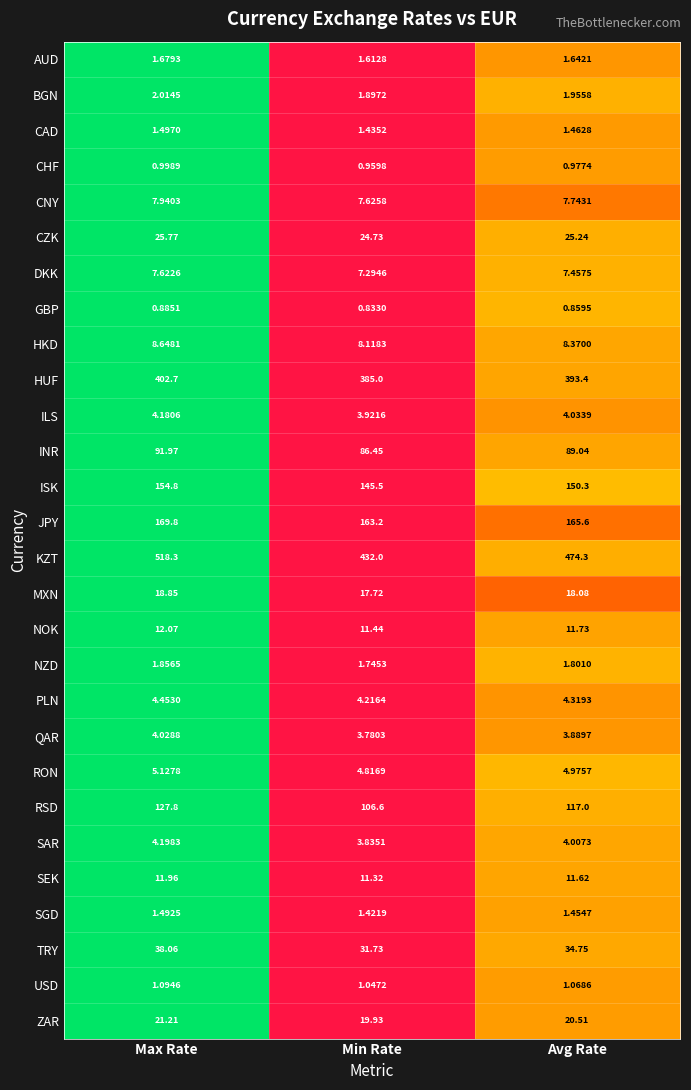

Which category has the lowest value across all series?

Min Rate